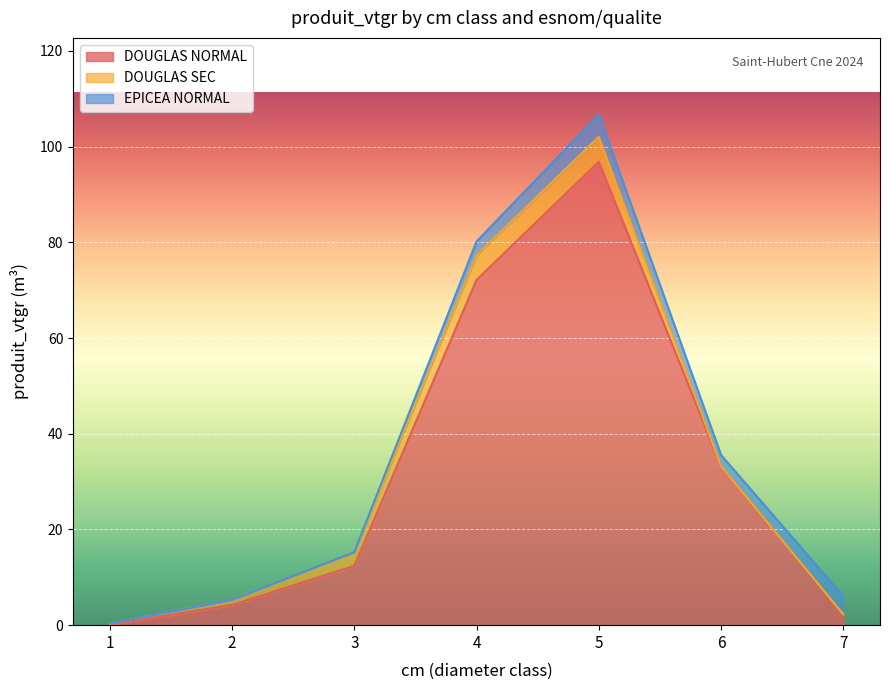

Which label corresponds to the largest value in the chart?

5